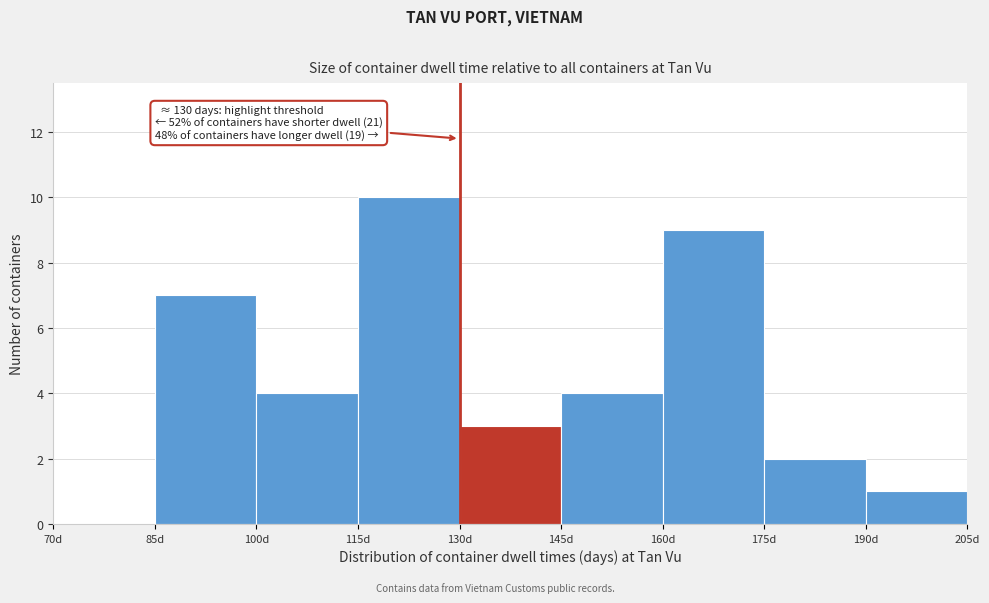

Which range on the x-axis has the tallest bar?

115 to 130